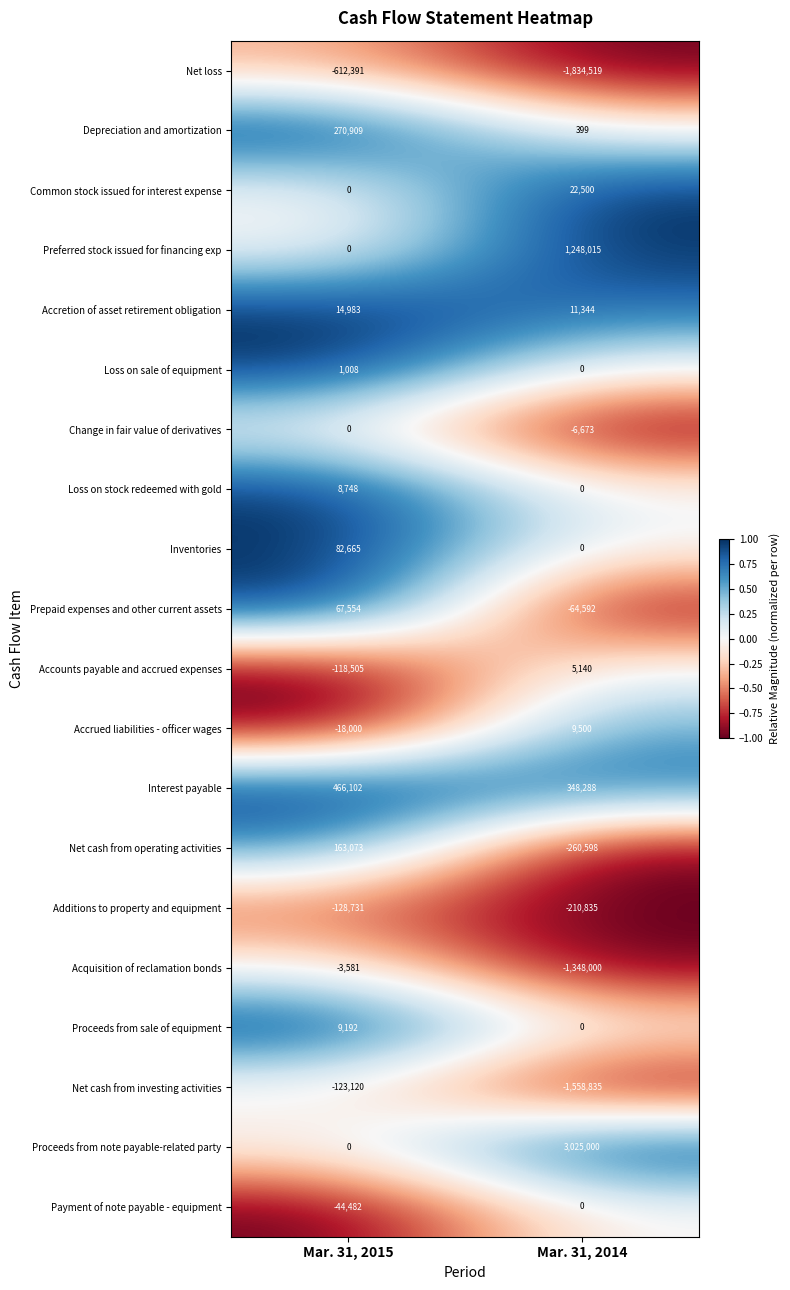

Rank the categories by Net cash from investing activities value from highest to lowest.

Mar. 31, 2015, Mar. 31, 2014